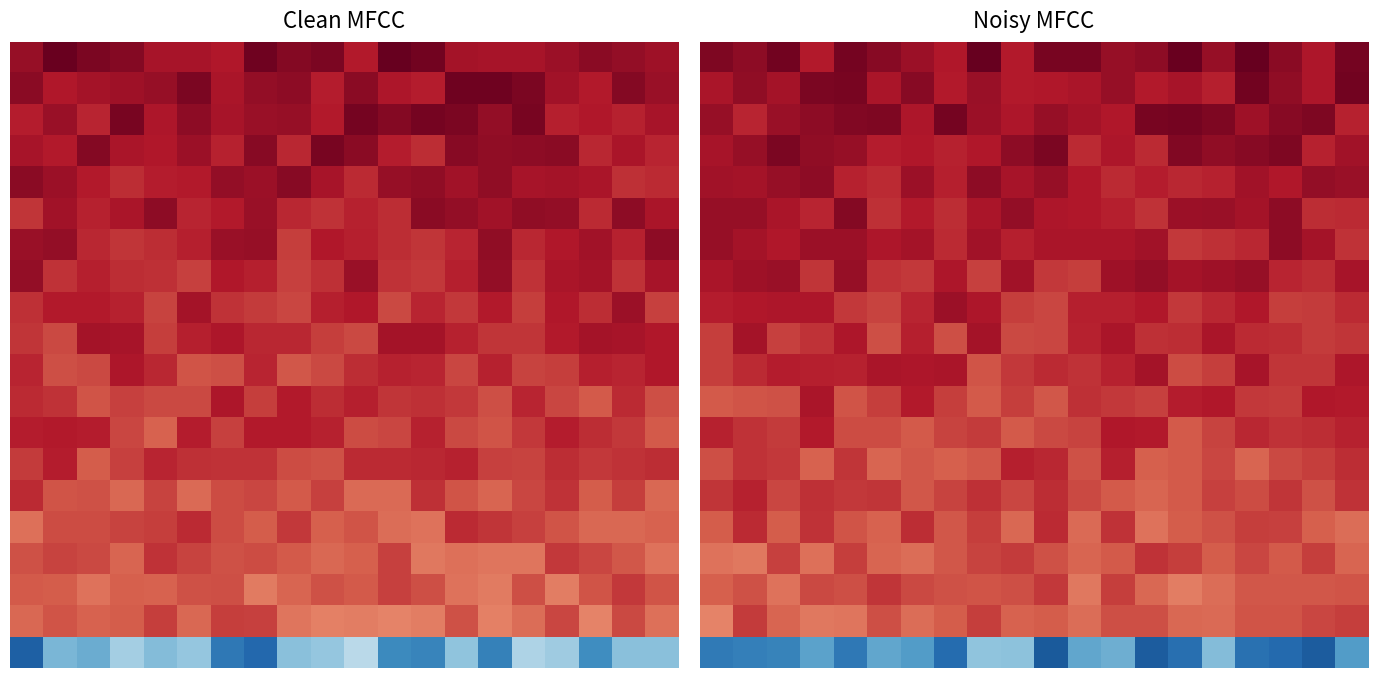

Between 19 and 9, which is larger?

19